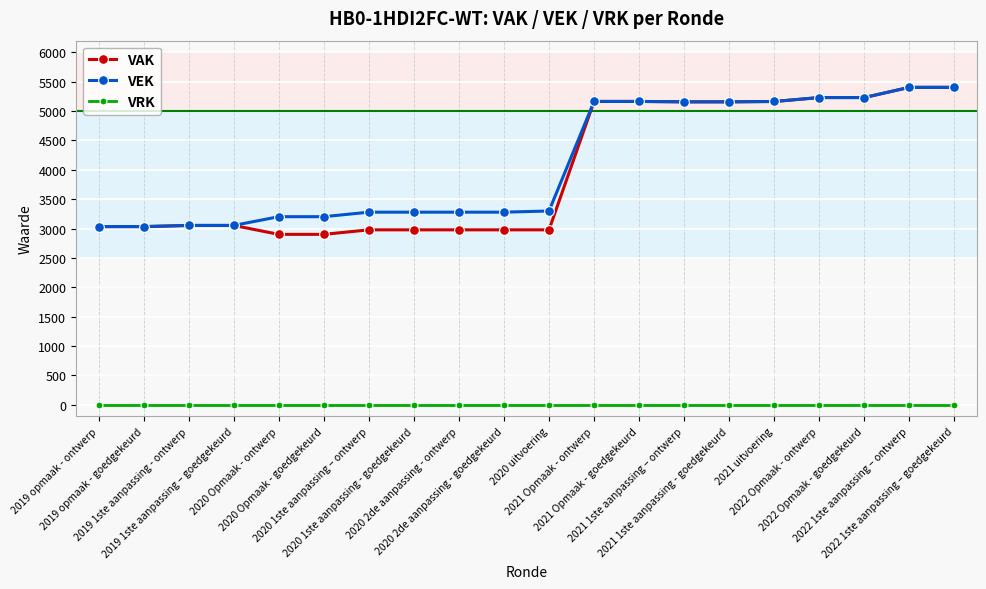

What is the maximum value for VAK?

5405